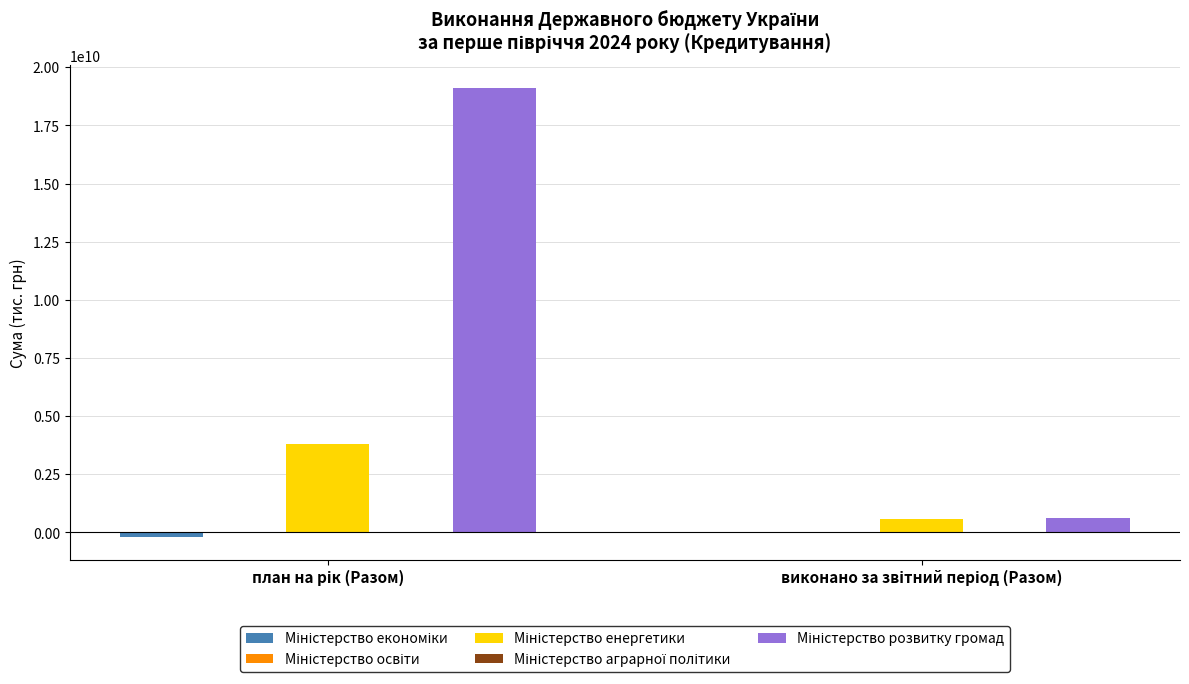

What is the maximum value shown in the chart?

19125927200.0